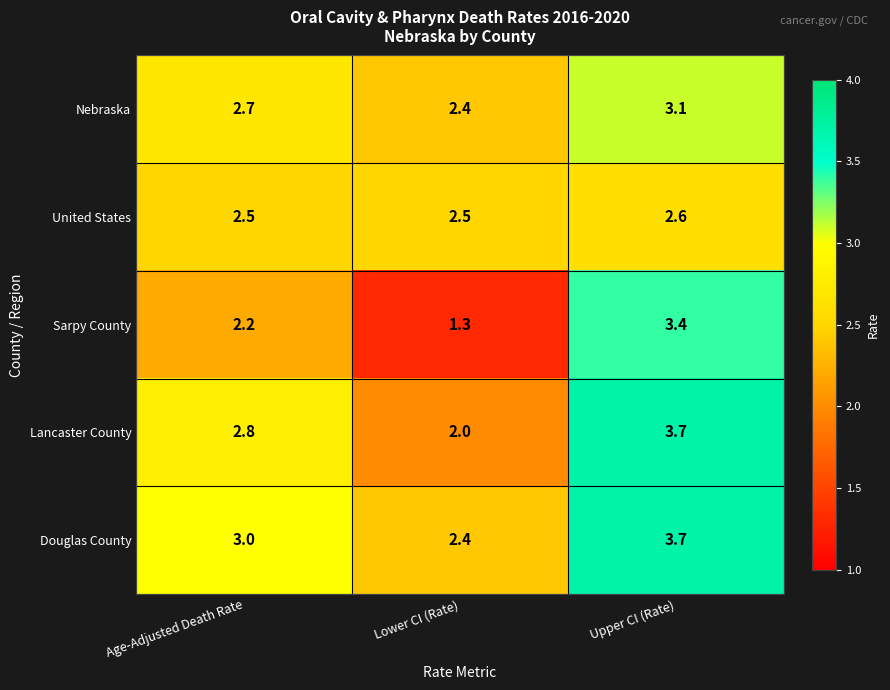

Reading left to right, what are all the values shown in this chart?

Nebraska: 2.7	2.4	3.1
United States: 2.5	2.5	2.6
Sarpy County: 2.2	1.3	3.4
Lancaster County: 2.8	2.0	3.7
Douglas County: 3.0	2.4	3.7